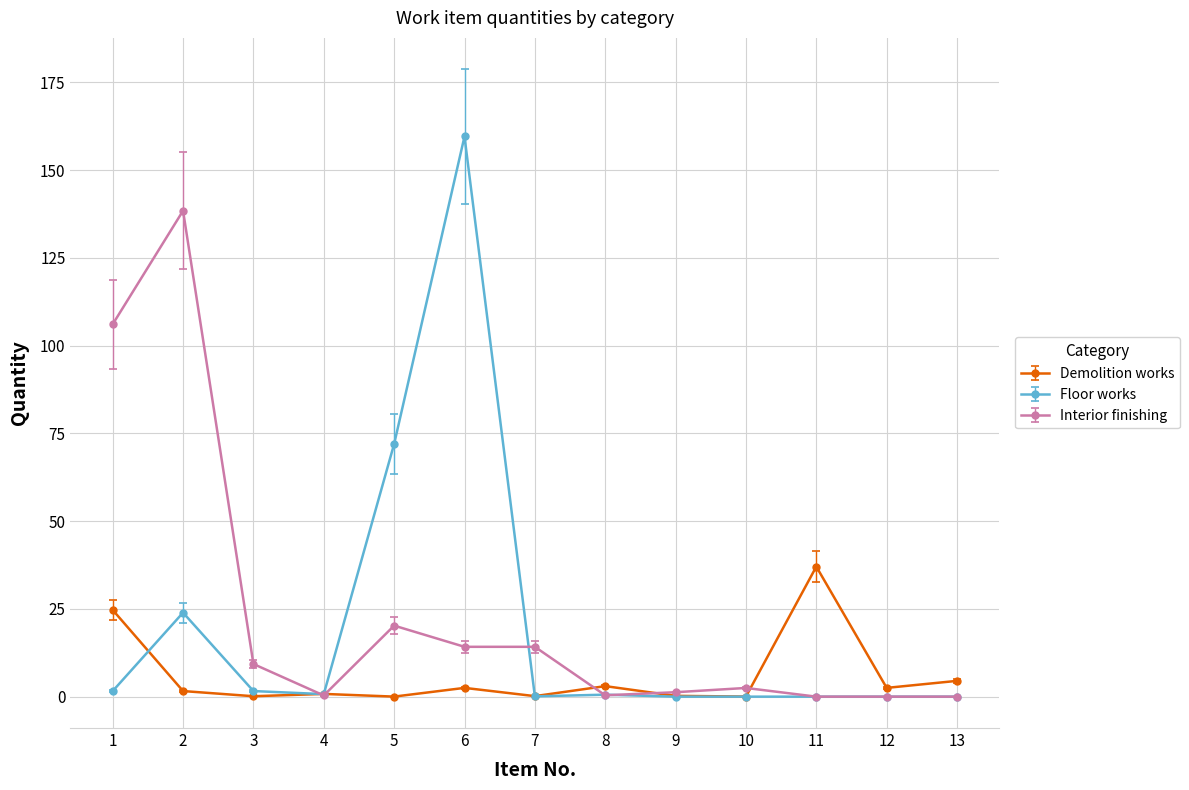

True or false: Interior finishing has more than 1 points higher than both neighbors.

True